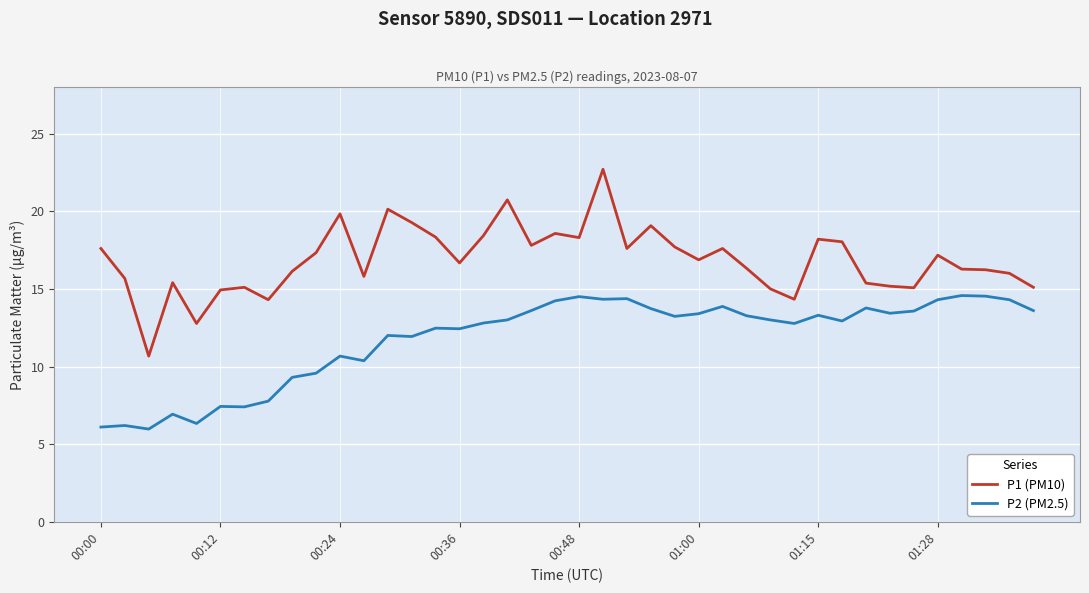

Which series has the largest total across all categories?

P1 (PM10)